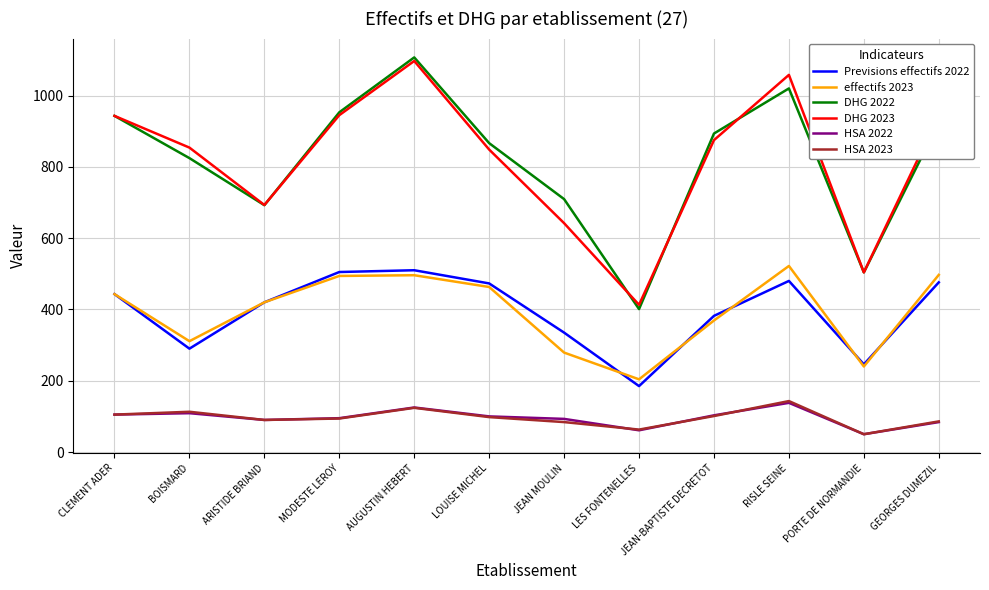

True or false: Previsions effectifs 2022 and DHG 2022 intersect in this chart.

False